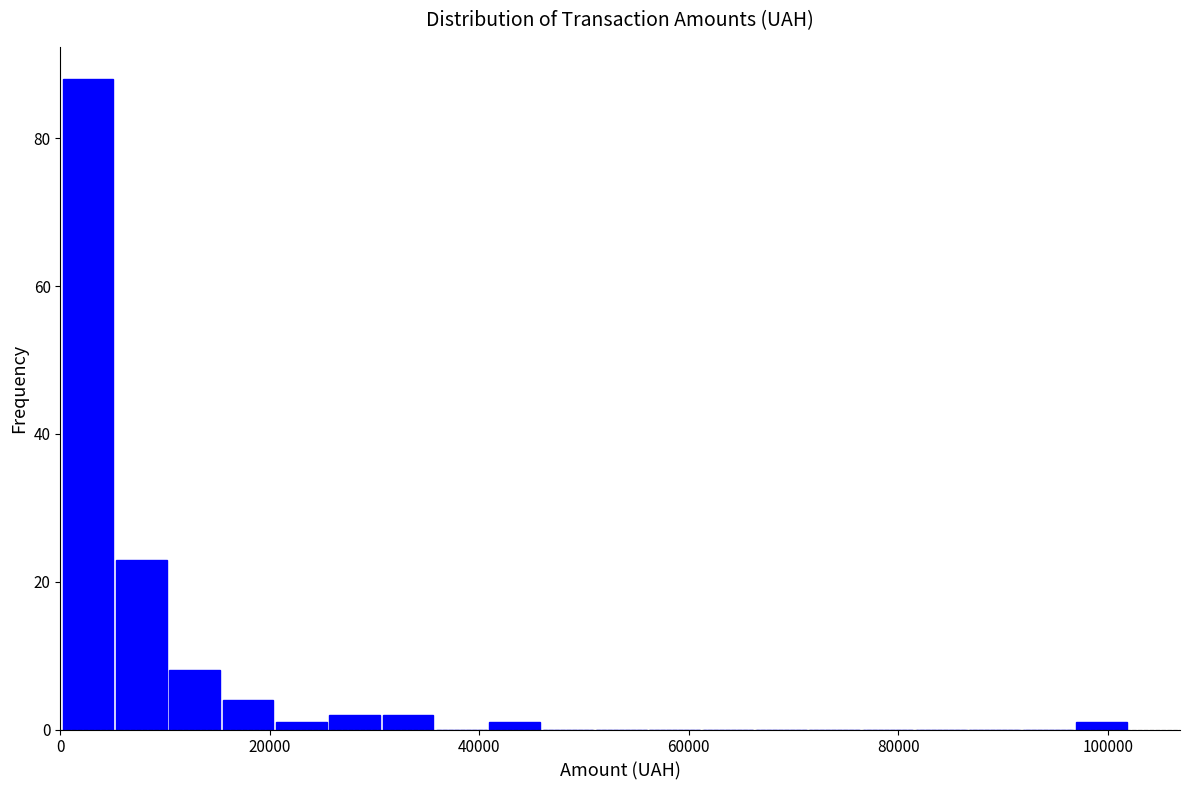

Around what value on the x-axis is the tallest bar? Give the approximate position of its centre, as read against the axis.

2000